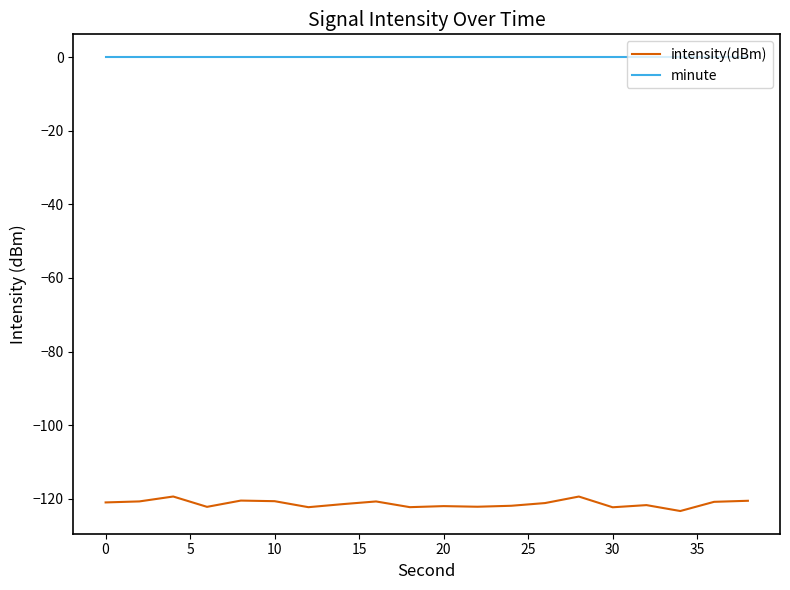

Does the chart display data point markers on the line(s)?

No